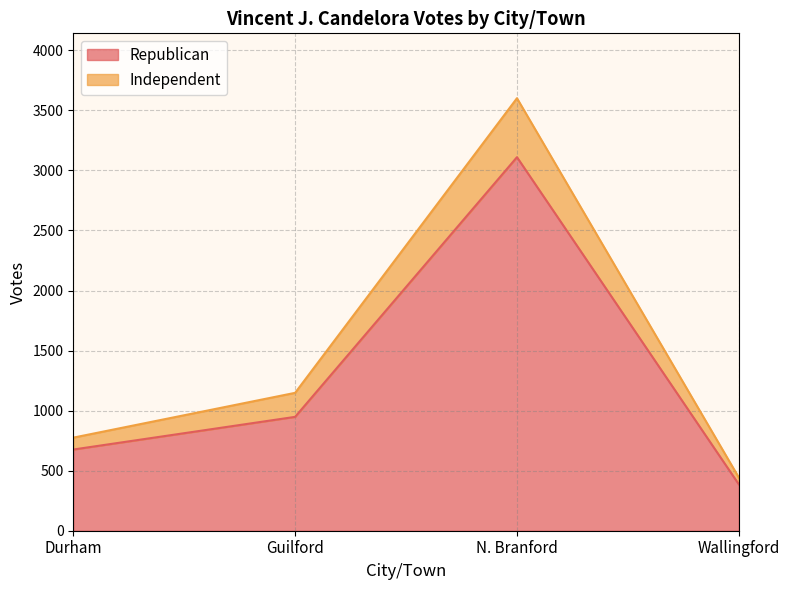

The value of Independent at Wallingford is 443. True or false?

True